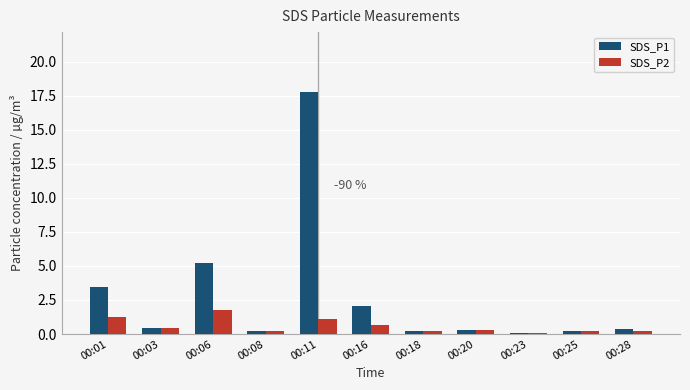

What value does the SDS_P2 series have at 00:11?

1.1